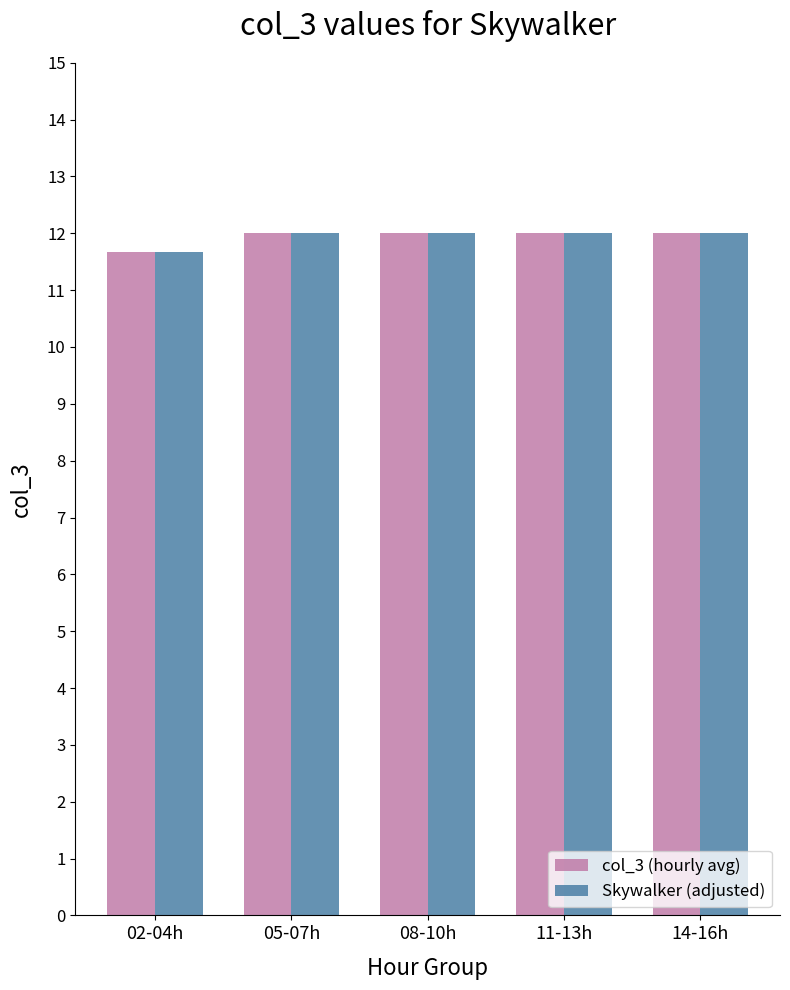

At which label is Skywalker (adjusted) closest to 11?

02-04h